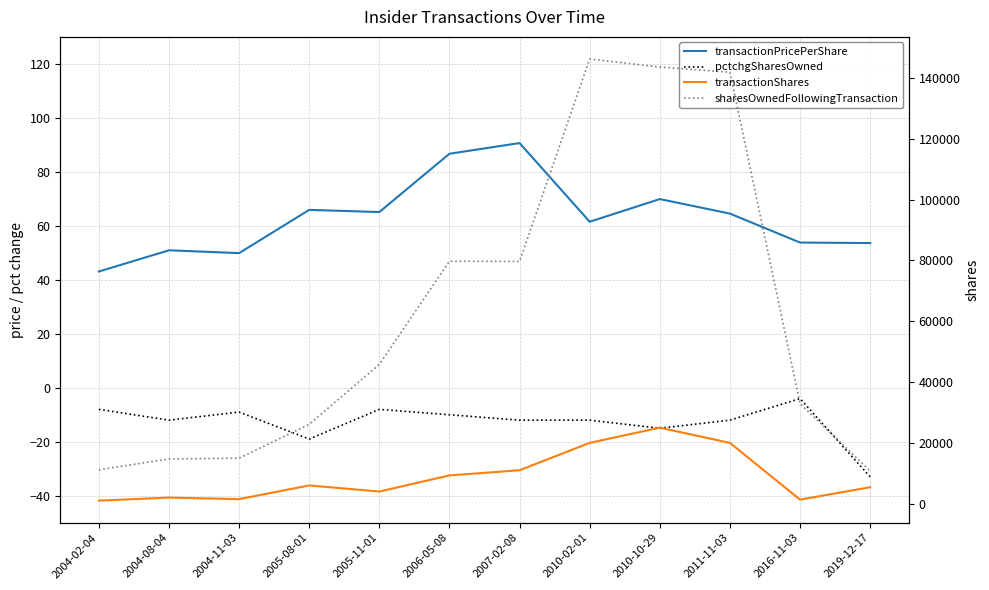

True or false: sharesOwnedFollowingTransaction and transactionShares intersect in this chart.

False